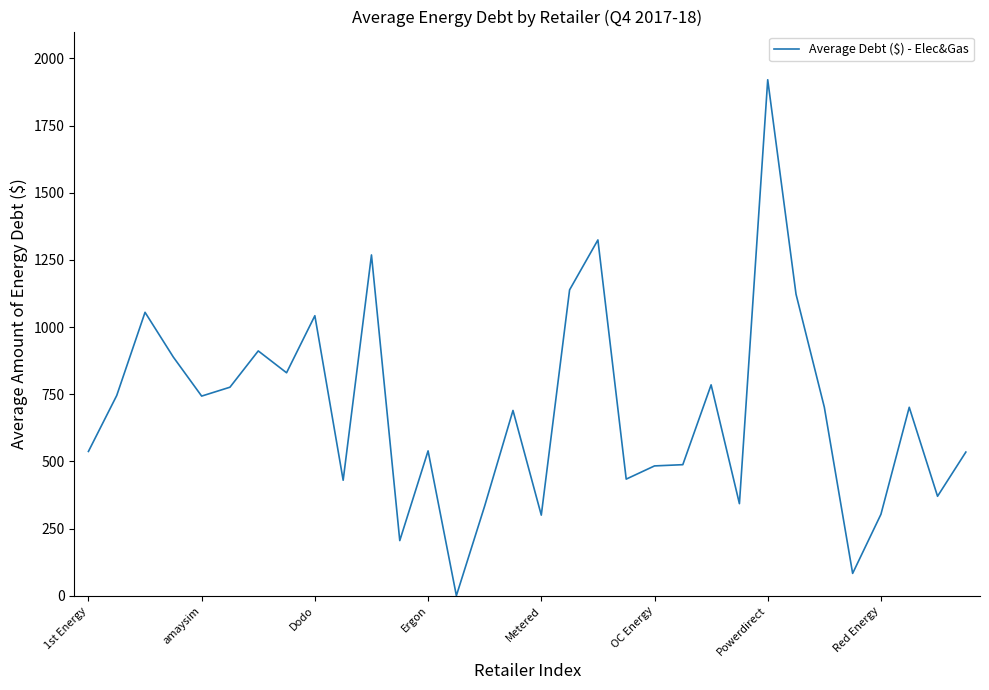

How many series are shown in this chart?

1